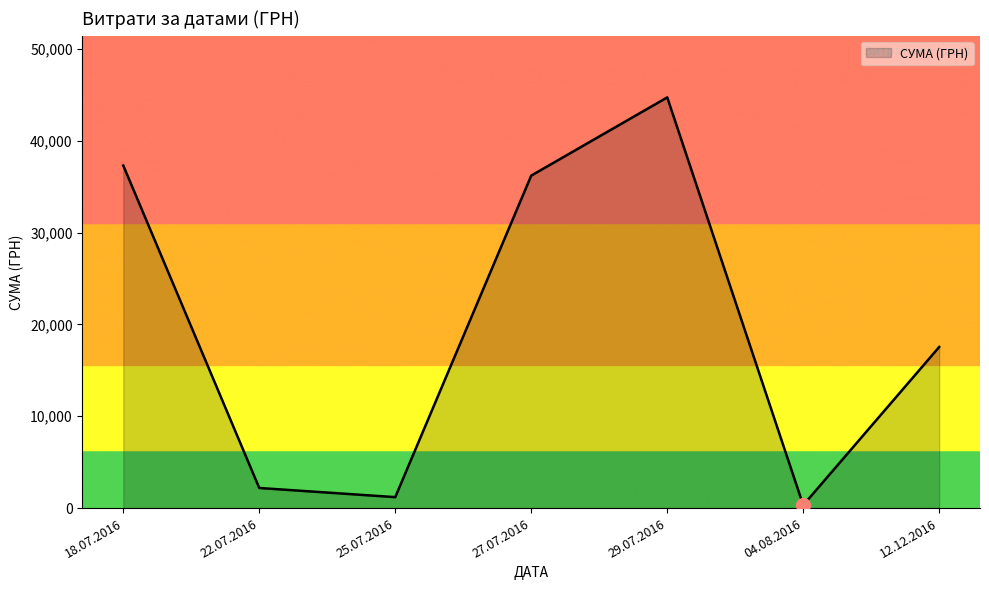

What is the difference between the second highest and minimum values?

36987.5